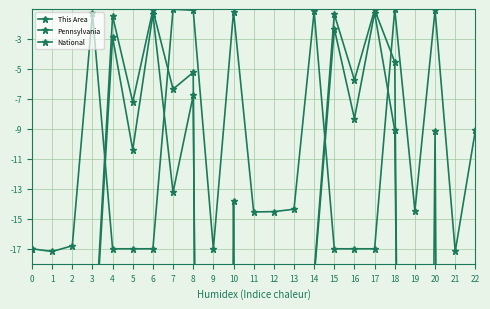

What is the difference between the This Area values at 7 and 15?

16.0